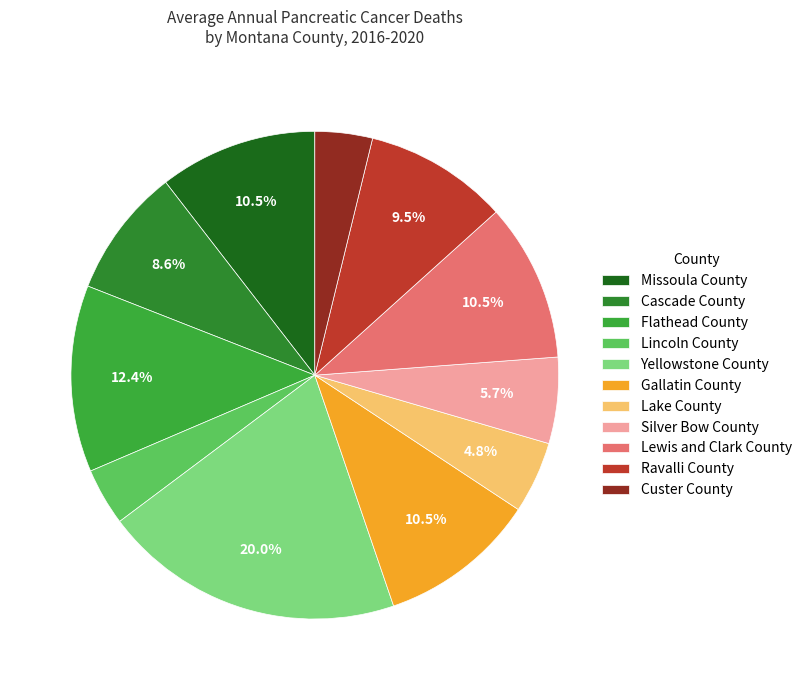

To the nearest percent, what percentage of the pie is Cascade County?

9%